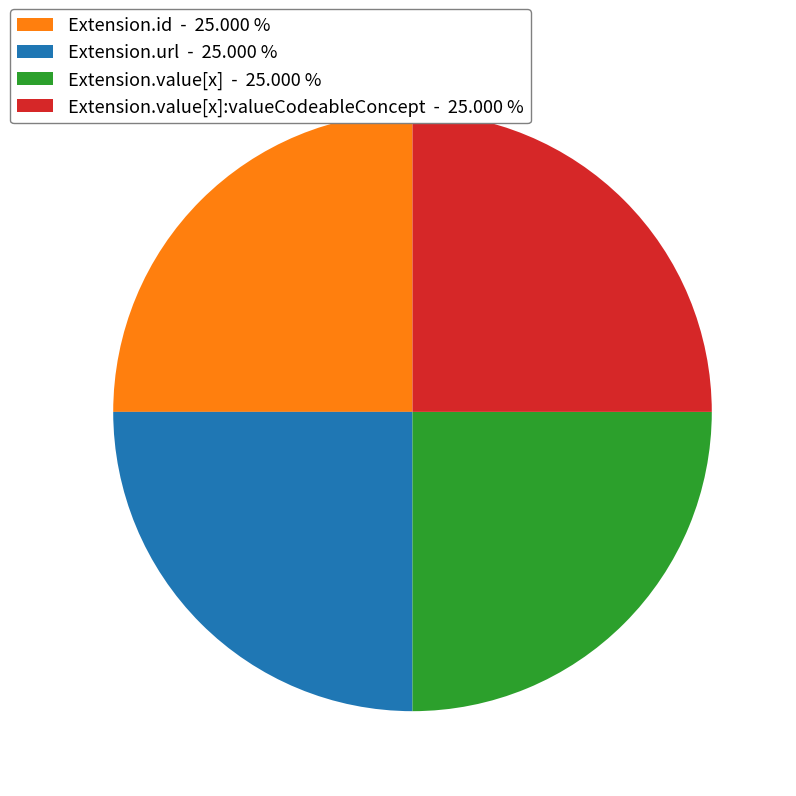

Is there any slice that represents more than half of the pie?

No